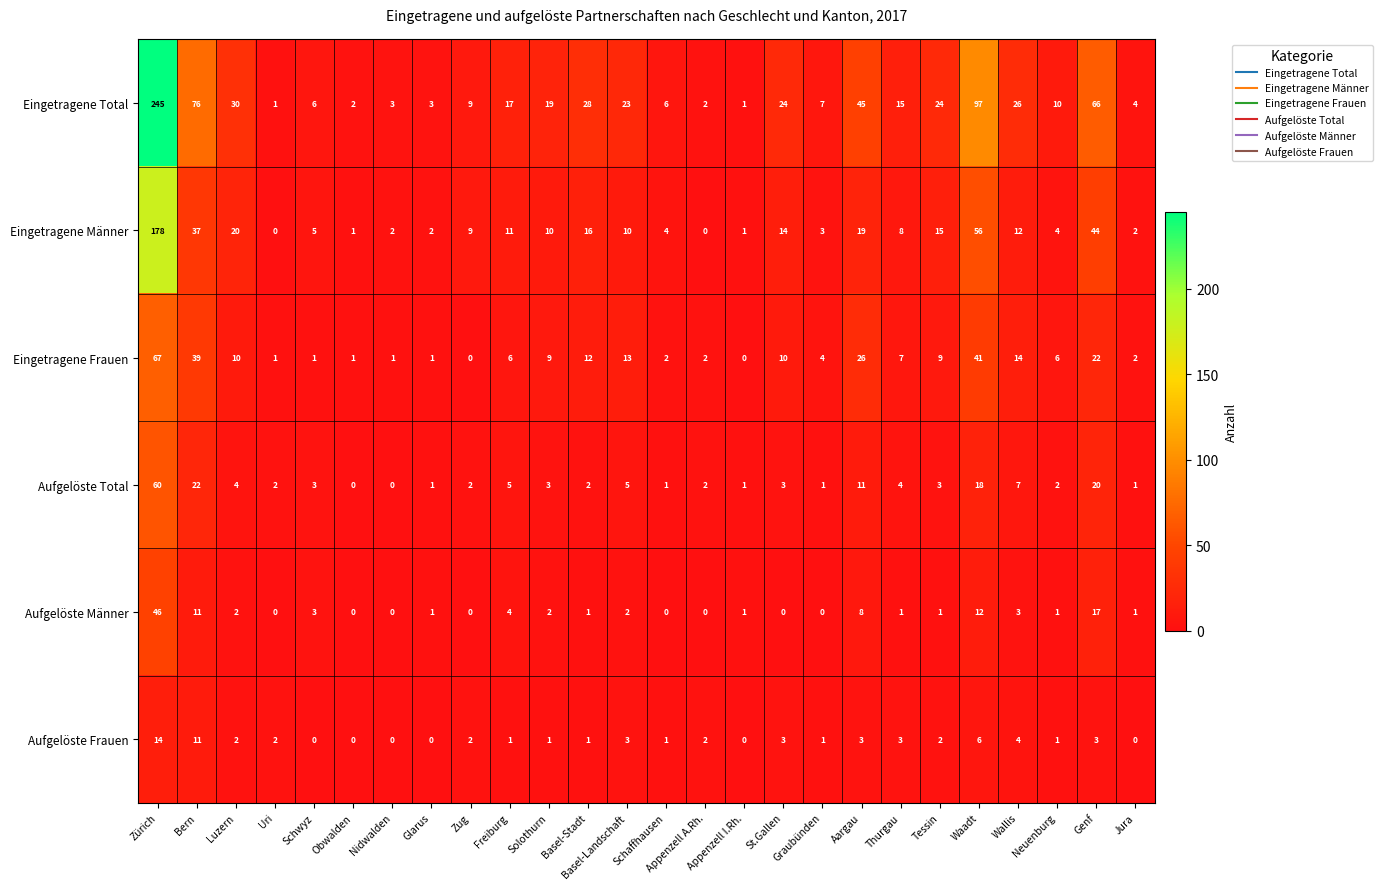

At how many categories does at least one series exceed 113?

1